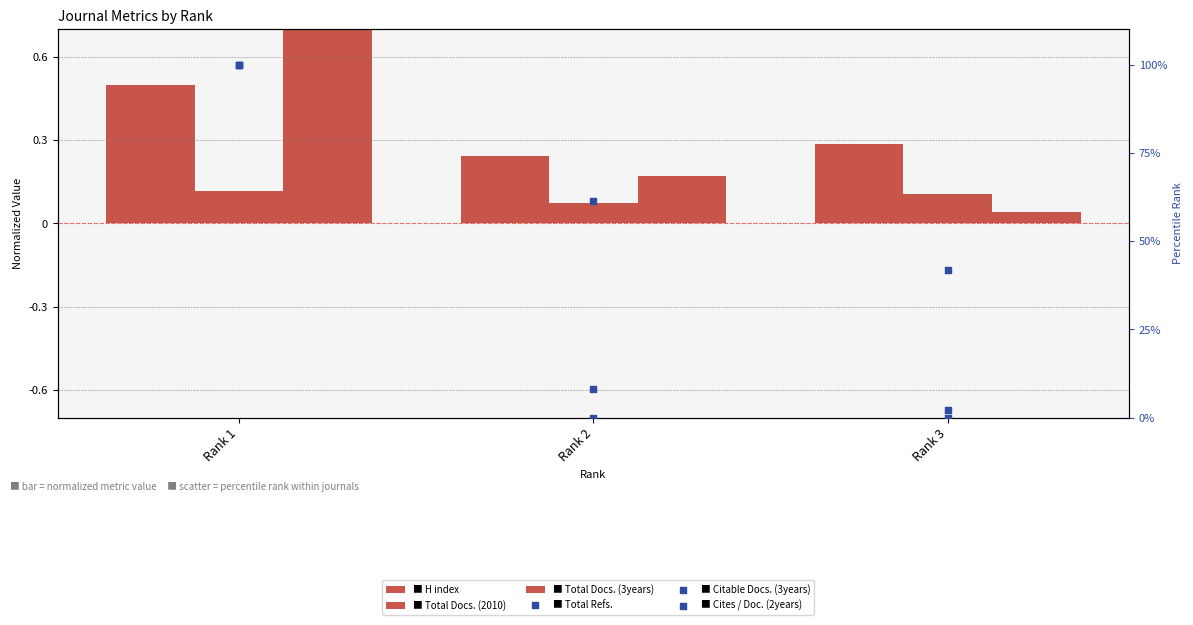

Which series has the largest total across all categories?

Total Refs.